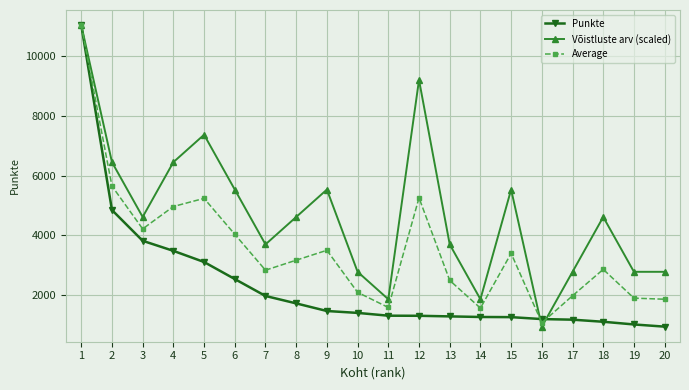

What is the maximum value for Average?

11040.0